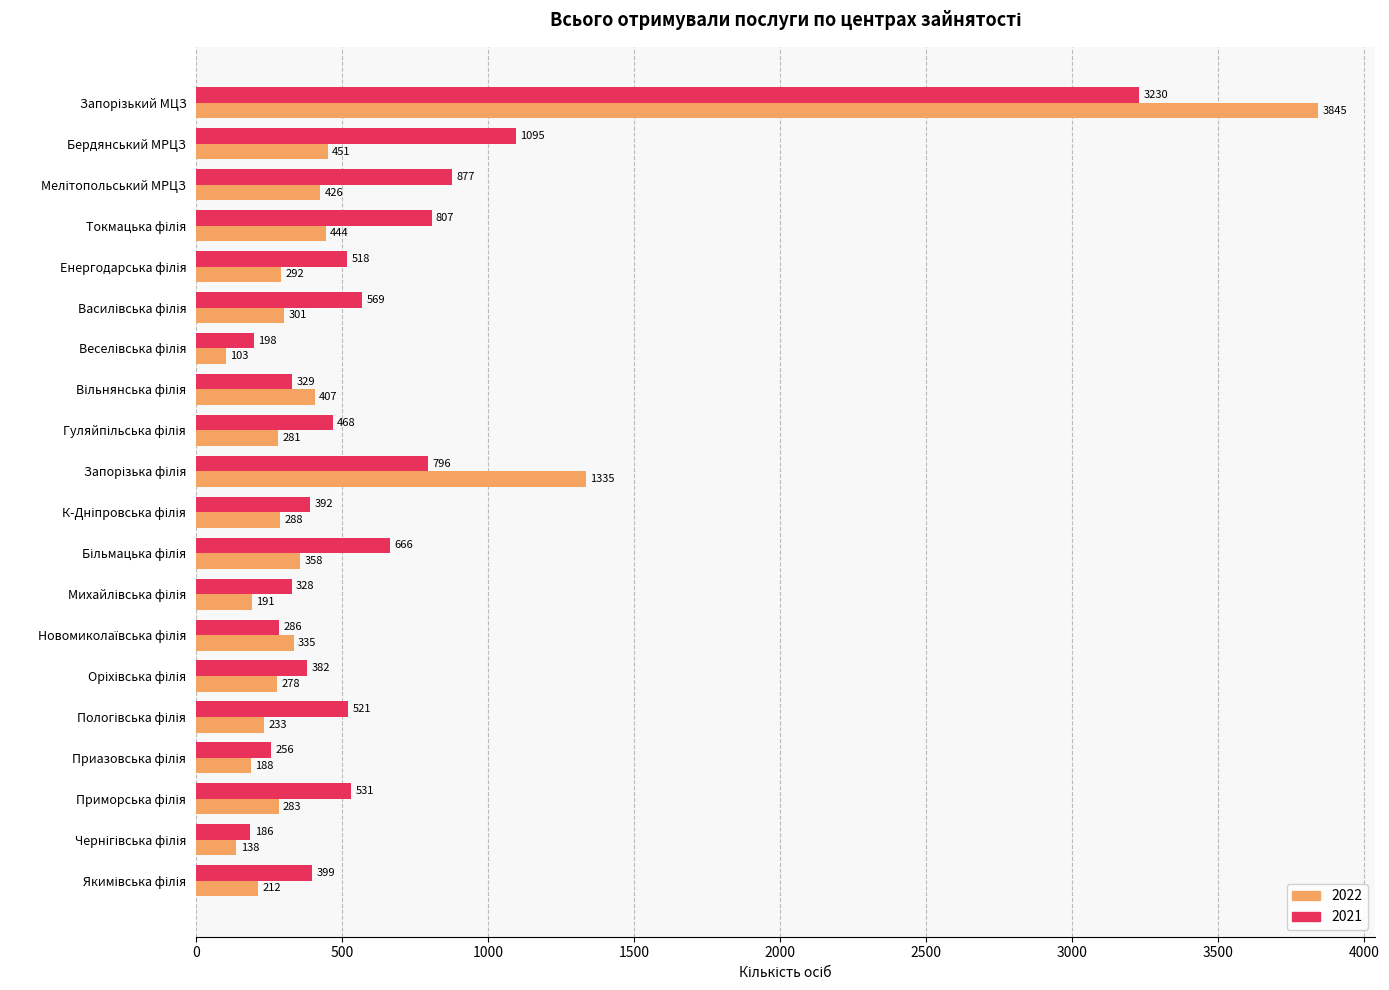

List the series in order of their peak value, highest first.

2022, 2021